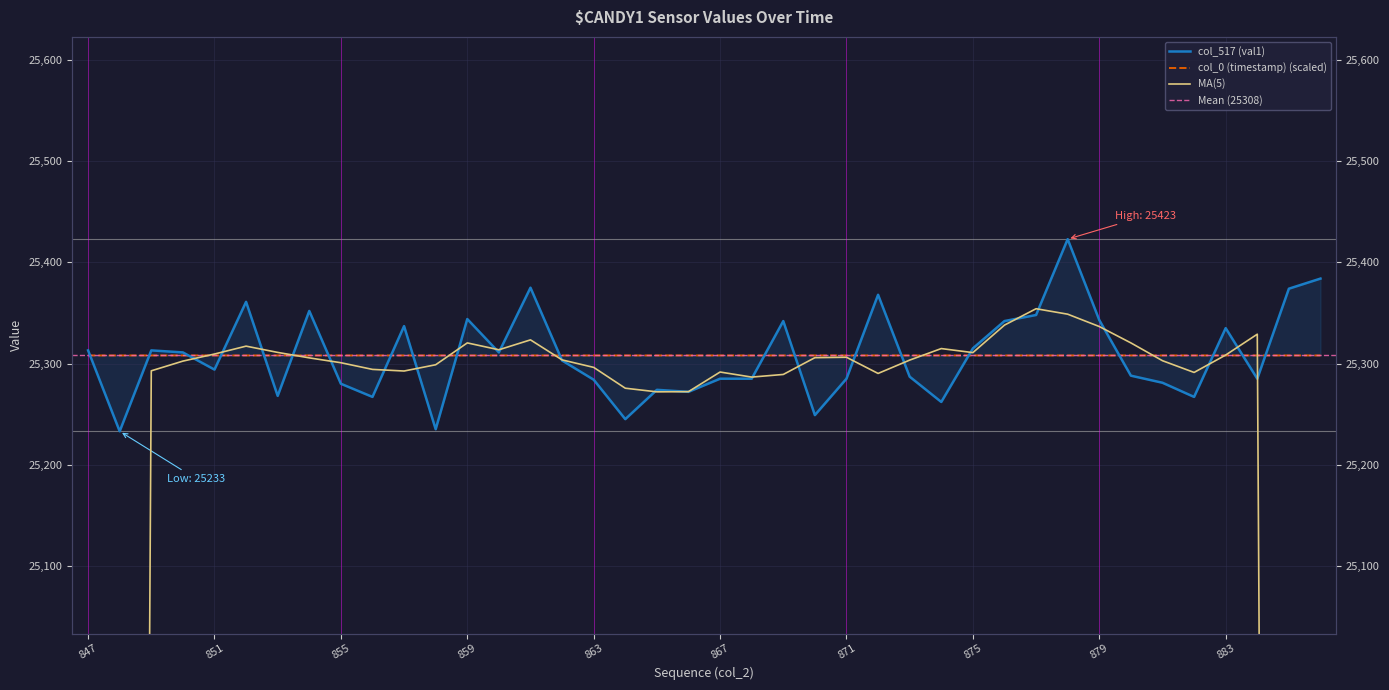

Which series has the largest total across all categories?

col_517 (val1)